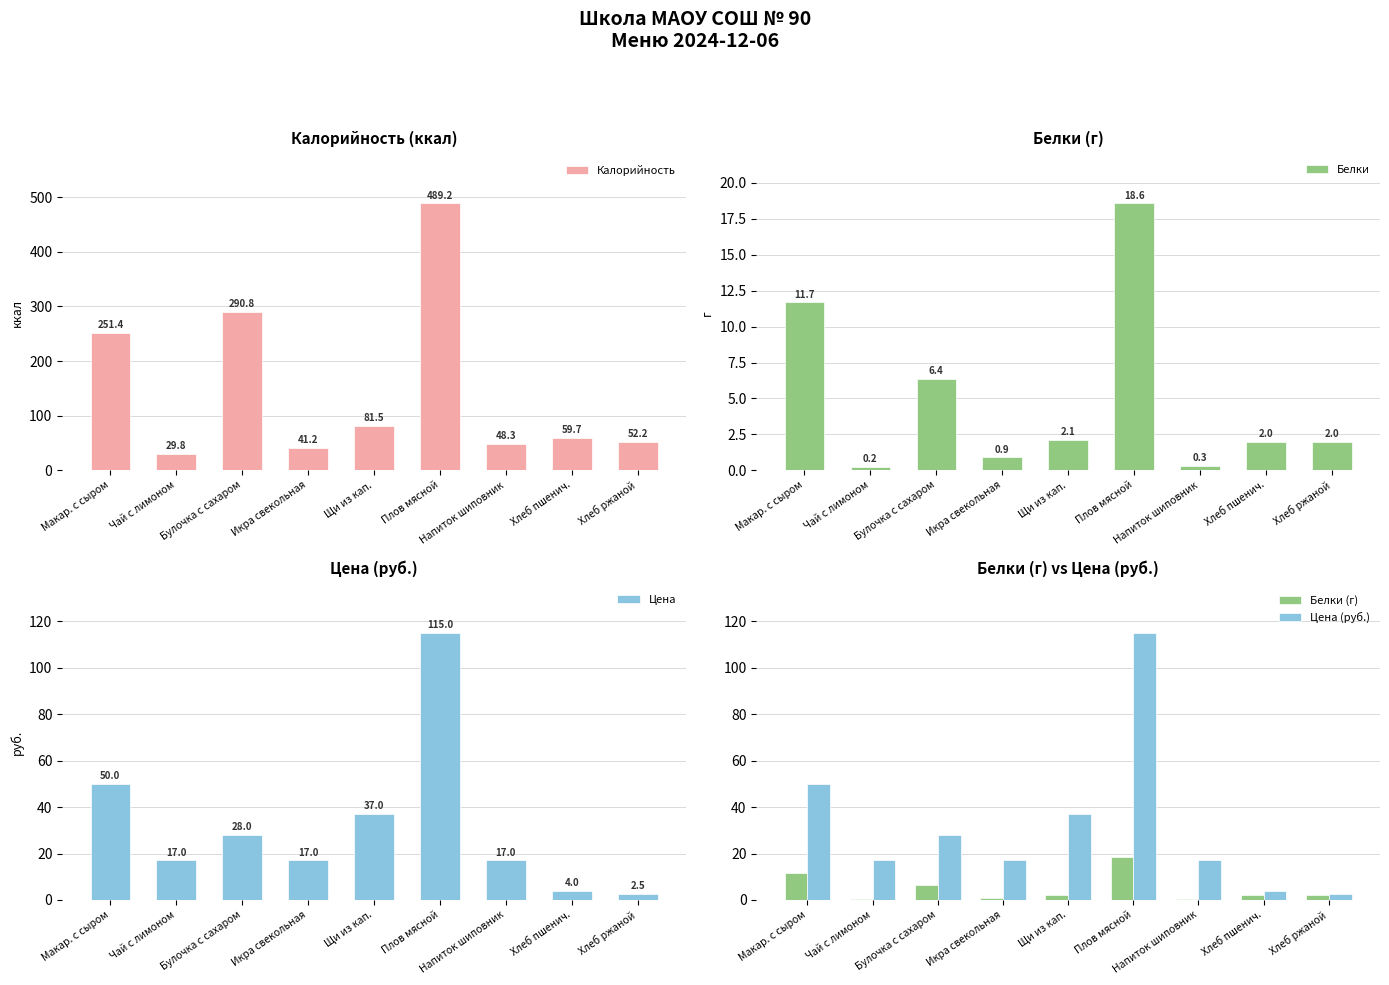

What is the label of the 1st bar from the right?

Хлеб ржаной